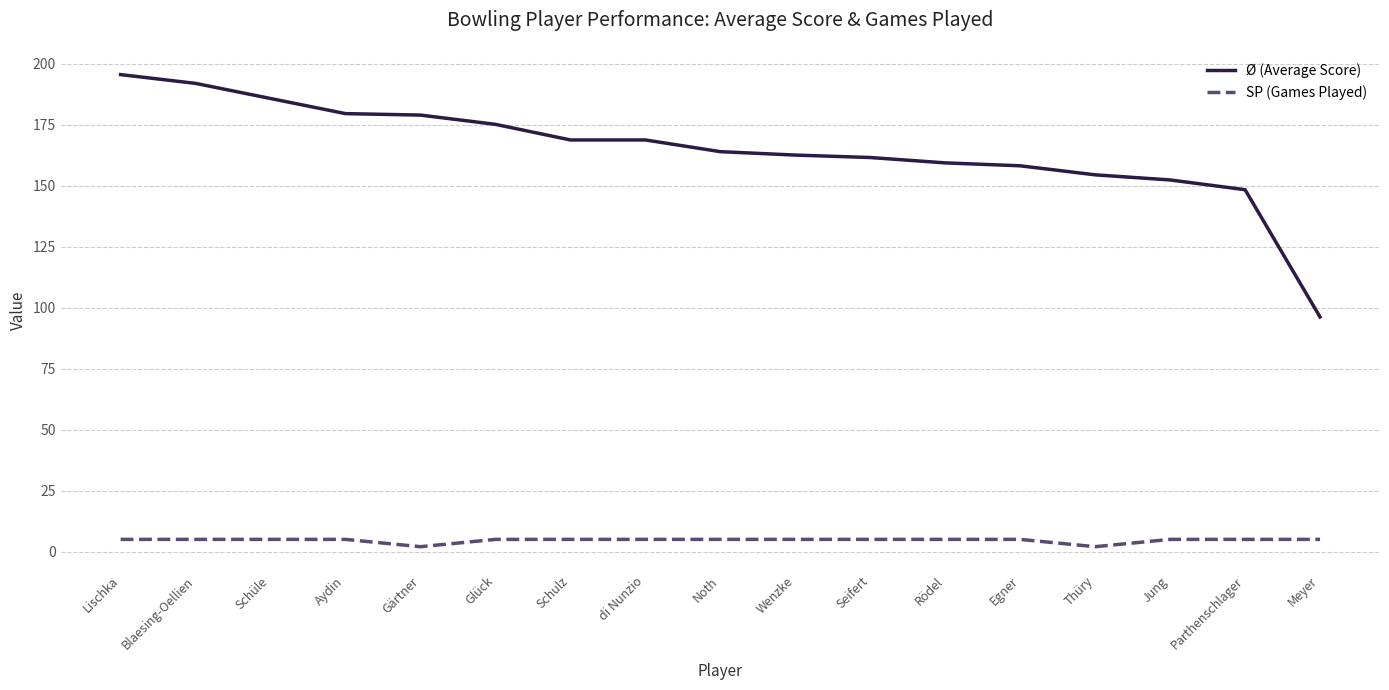

Count the number of data series in this chart.

2